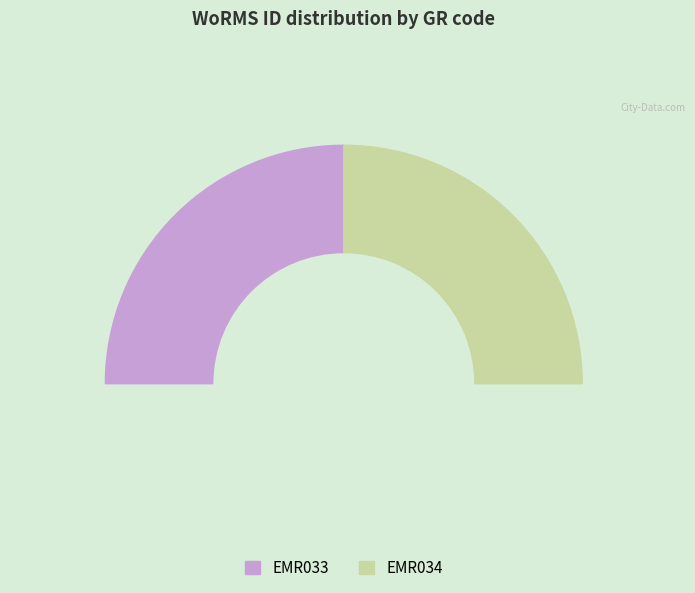

Which slice represents more than half of the pie?

EMR034